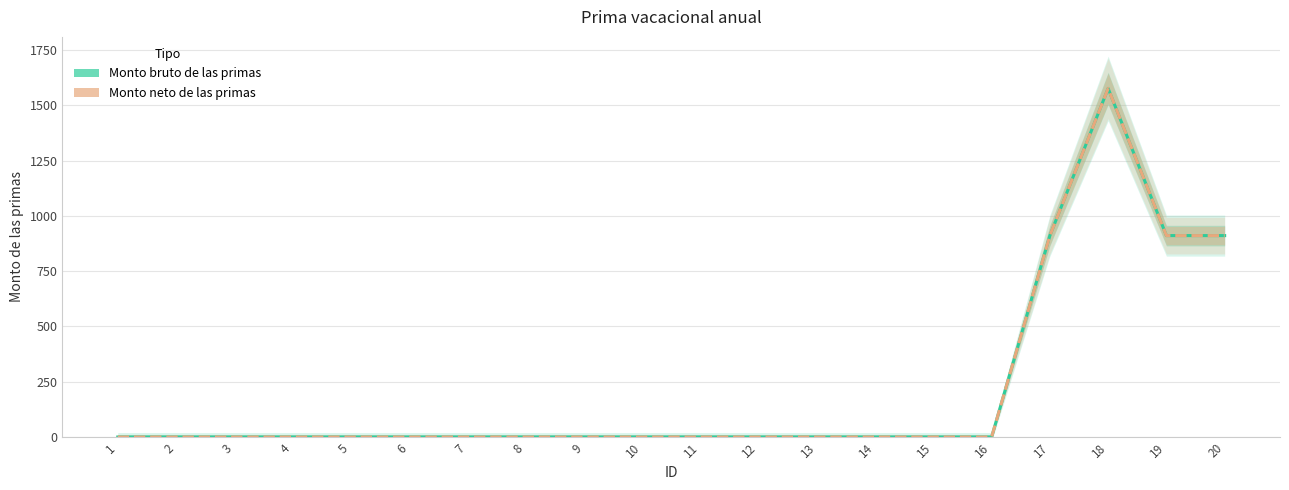

Count the number of categories in the chart.

20